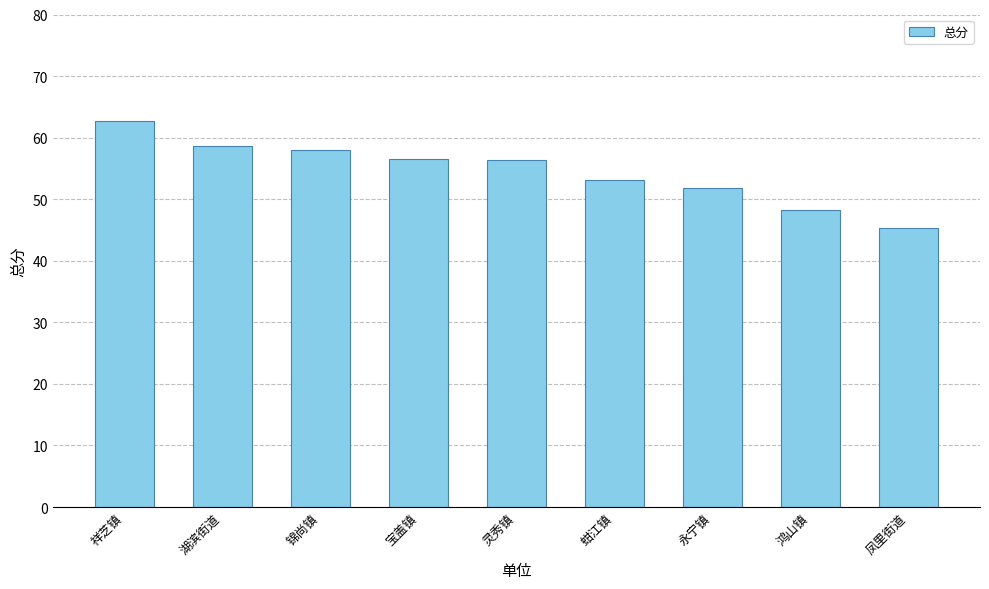

What is the value of the 5th bar from the left?

56.4